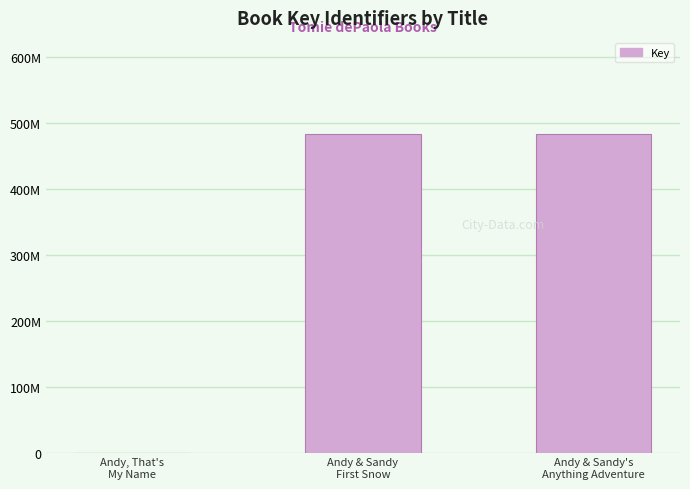

Count the number of data series in this chart.

1